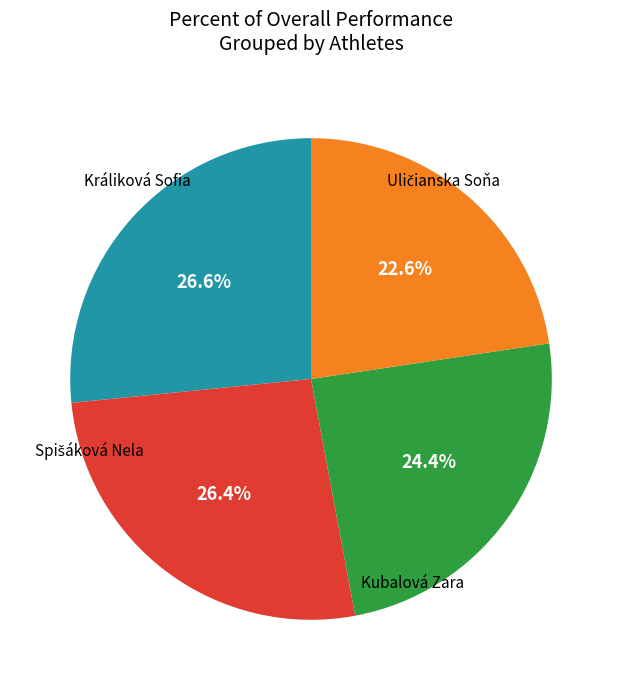

How many segments does this pie chart have?

4